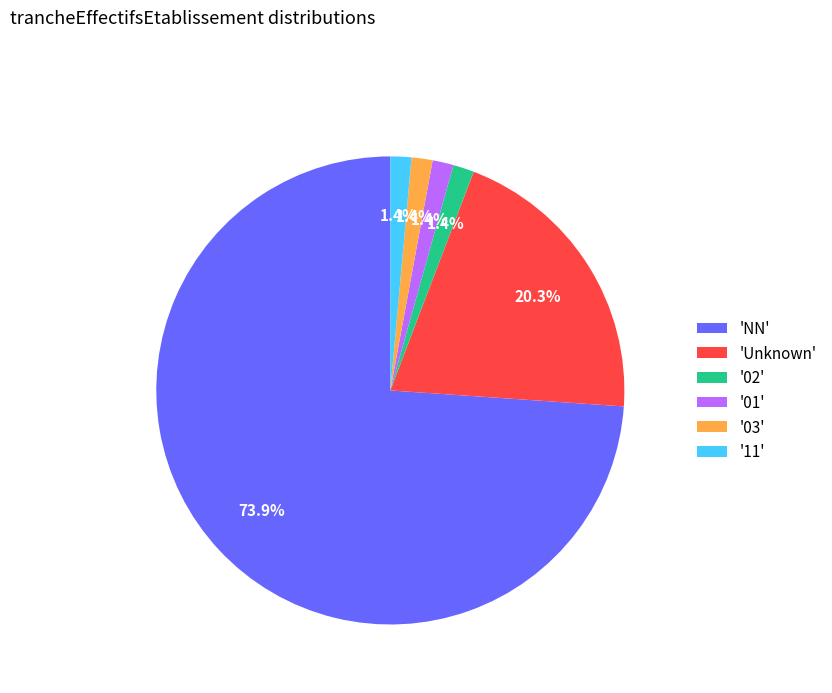

Count the number of slices in the pie.

6